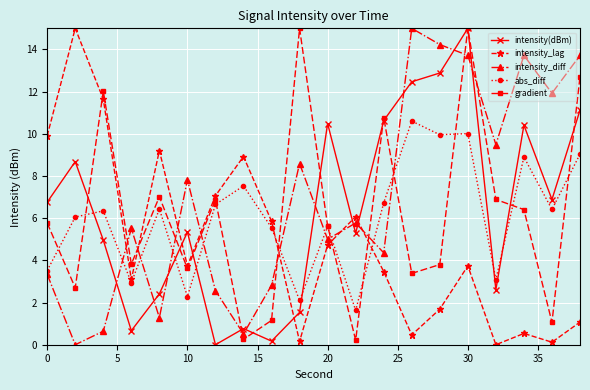

True or false: intensity_diff and intensity_lag cross at least once.

True